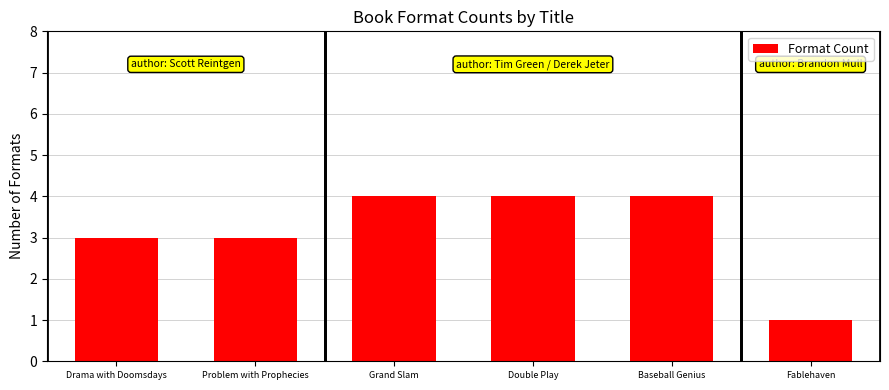

What is the difference between the values at Fablehaven and Problem with Prophecies?

2